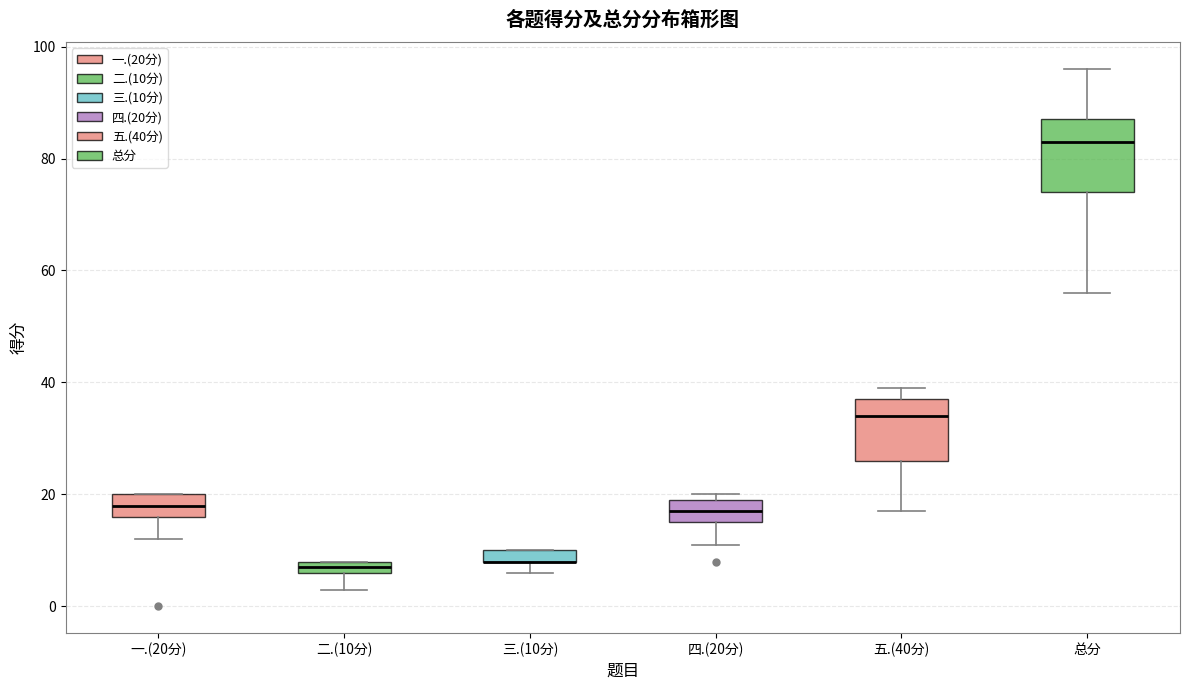

Comparing the boxes themselves (not the whiskers), which one is the tallest?

总分